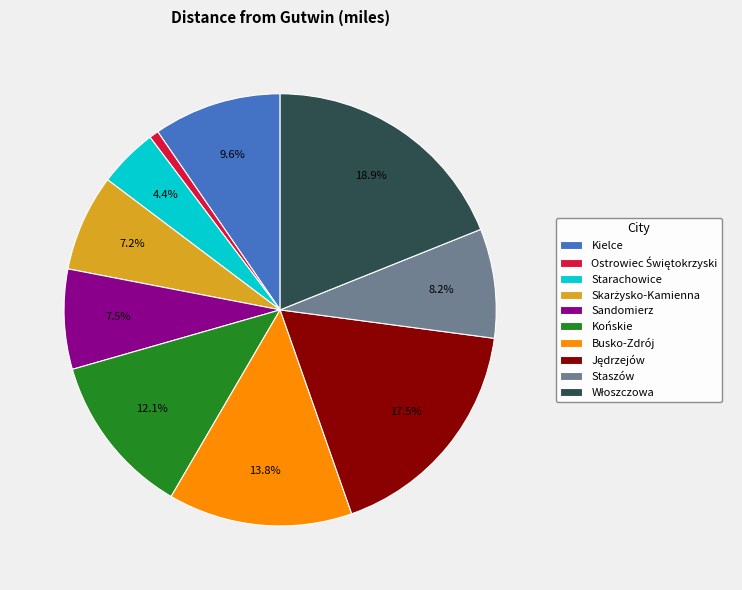

To the nearest percent, what is the difference between the Staszów and Sandomierz slice percentages?

1%